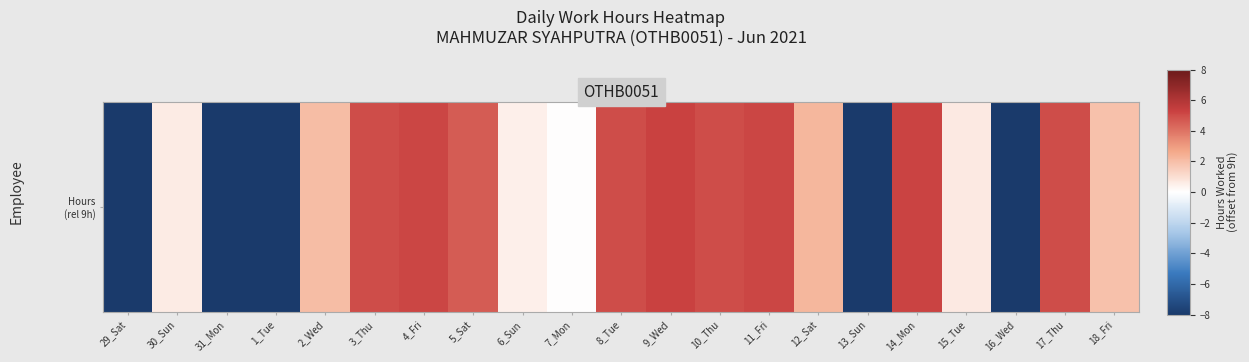

Count the number of values greater than 2.

10